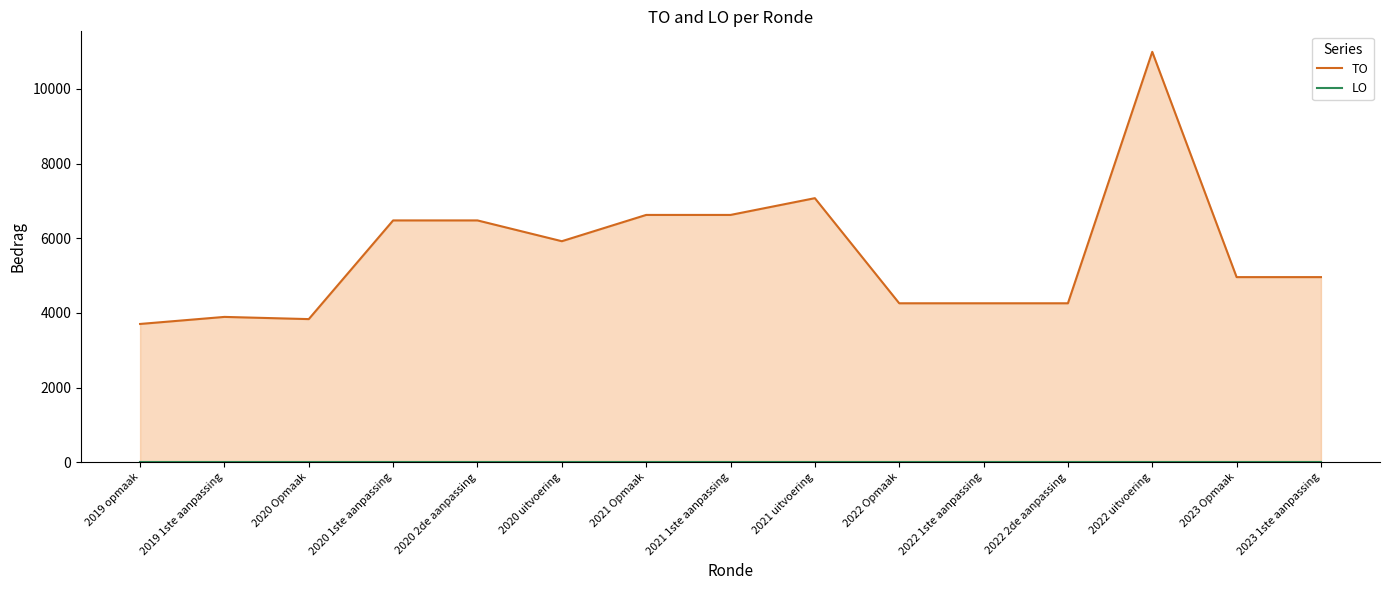

Read the TO value at 2020 2de aanpassing, to the nearest 10.

6480